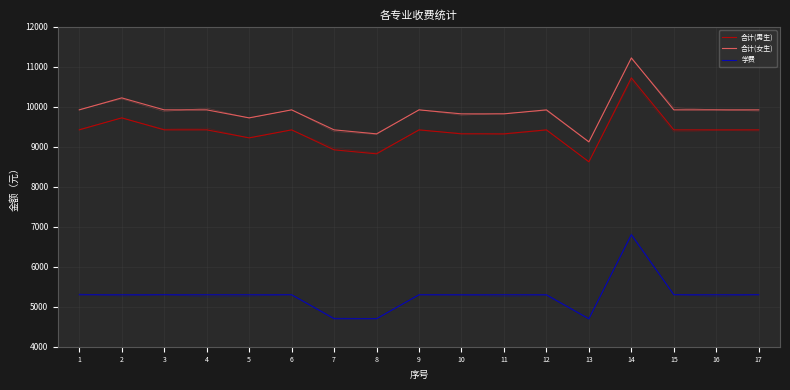

What is the value of the 合计(男生) point at the 7th from the left?

8926